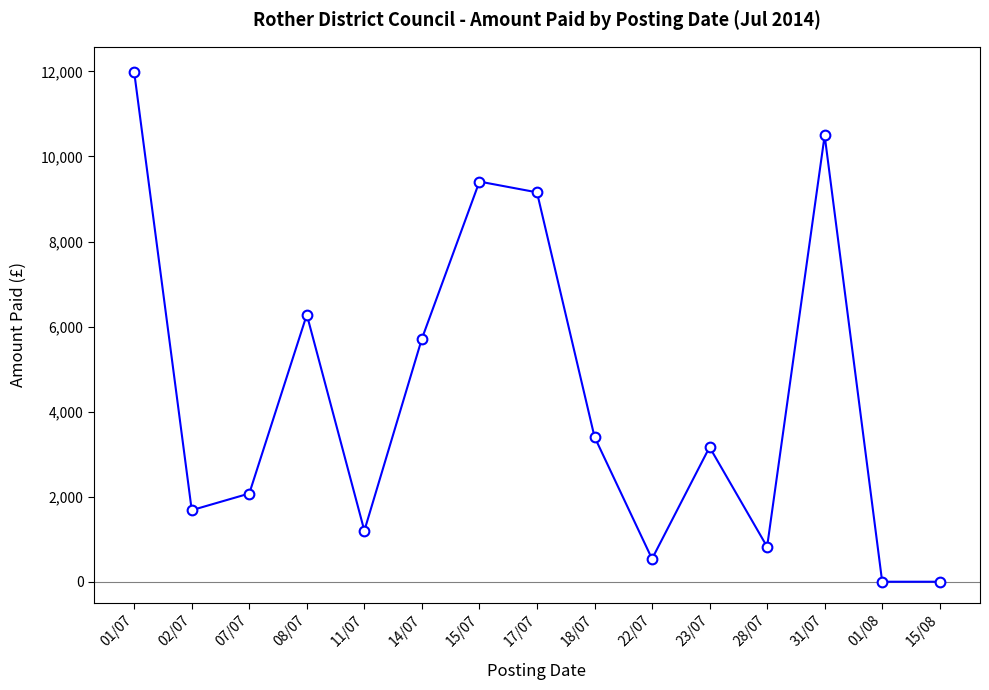

Approximately how many times larger is the value at 18/07 compared to 07/07?

1.6